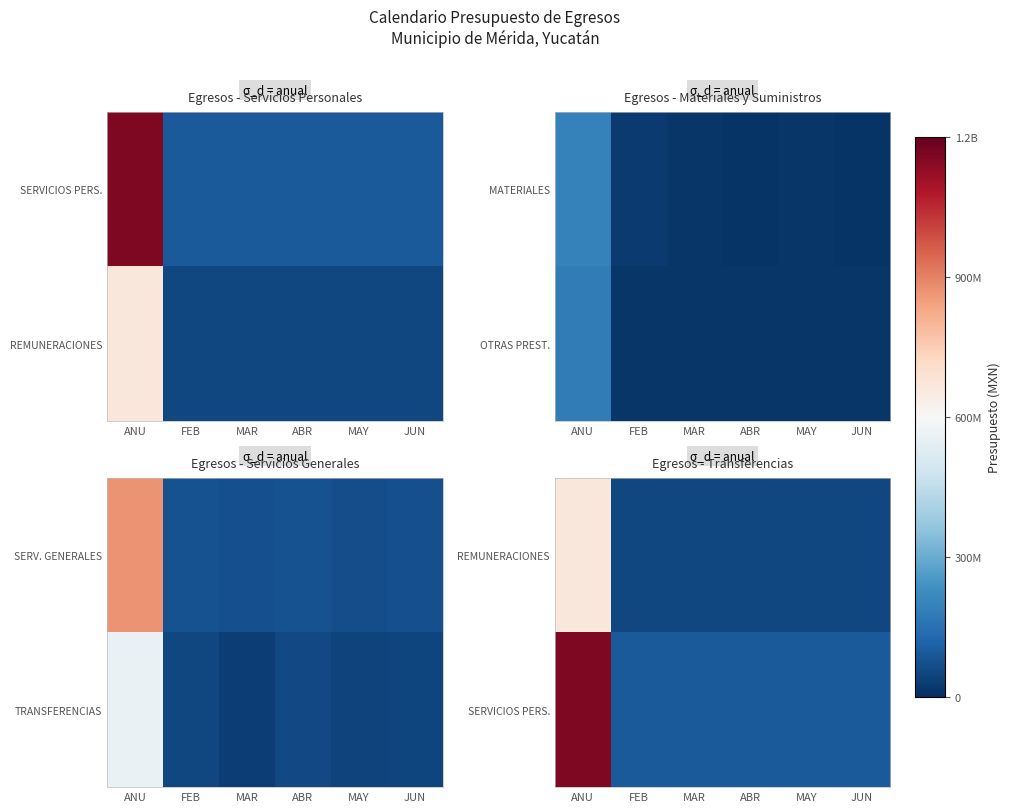

Rank the categories by REMUNERACIONES value from lowest to highest.

JUN, FEB, MAR, ABR, MAY, ANU